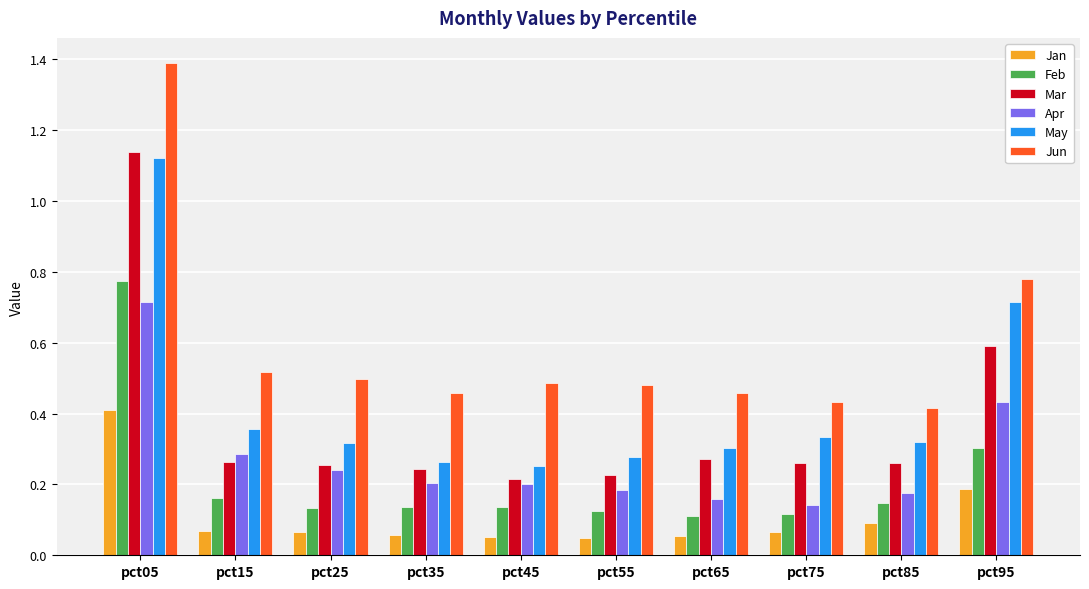

What is the sum of the Jun values at pct75 and pct95?

1.2